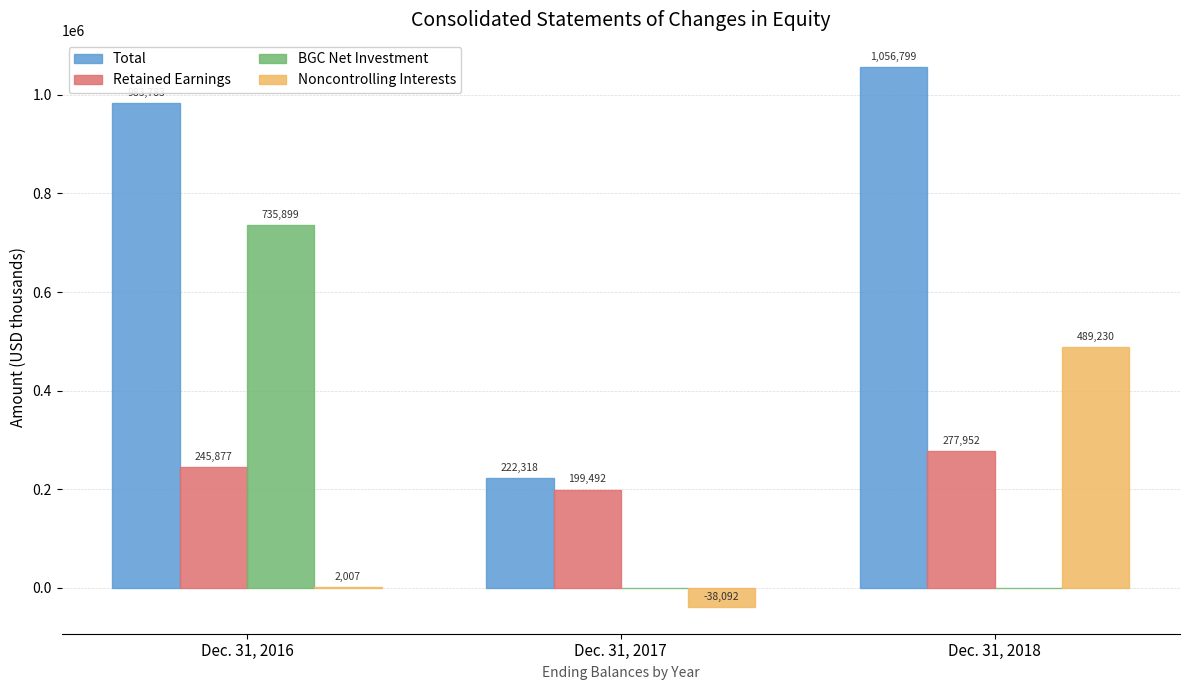

What is the sum of all BGC Net Investment values?

735899